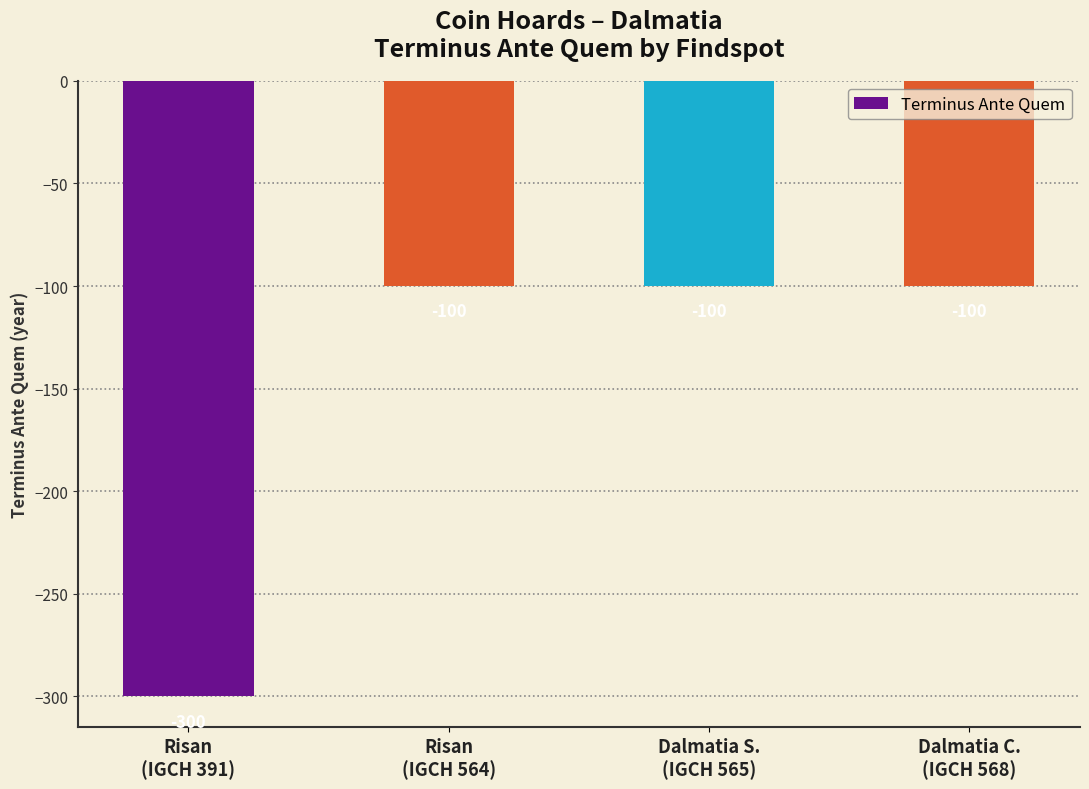

What is the value of the 1st bar from the left?

-300